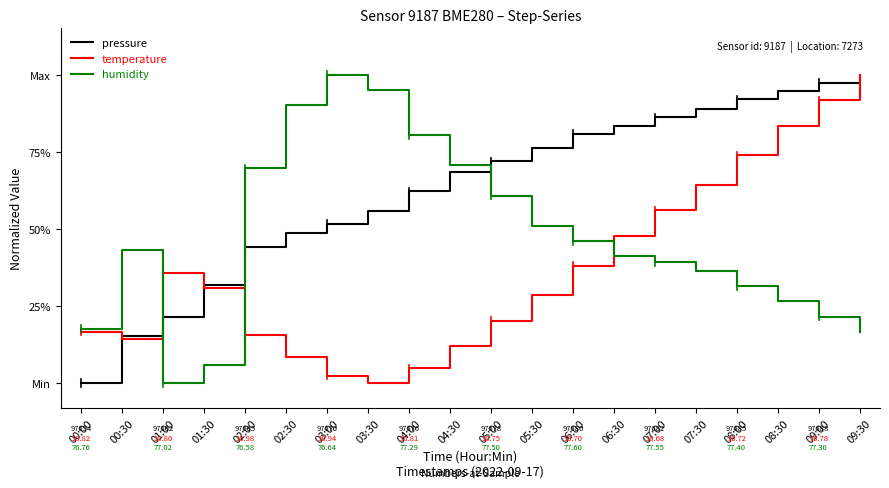

List the series in order of their peak value, lowest first.

pressure, temperature, humidity